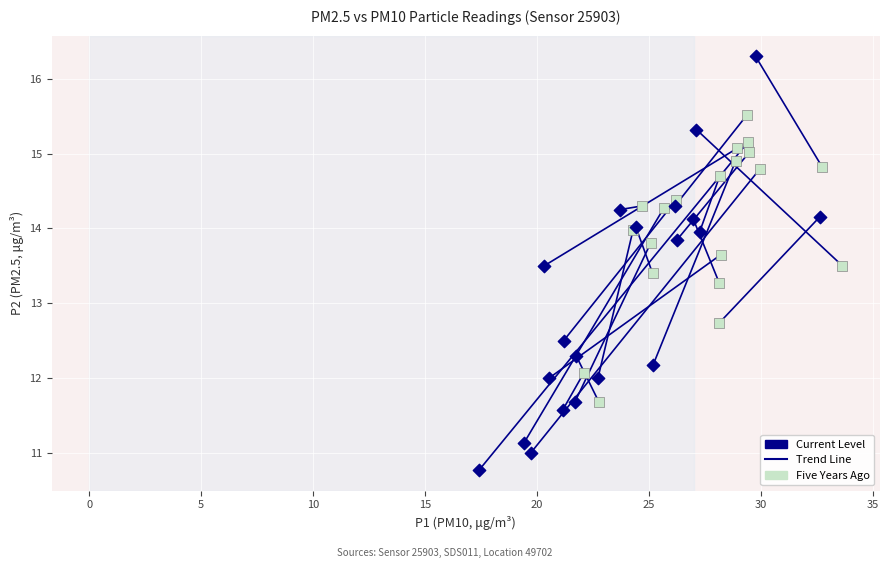

Which series reaches the maximum Y coordinate?

Current Level